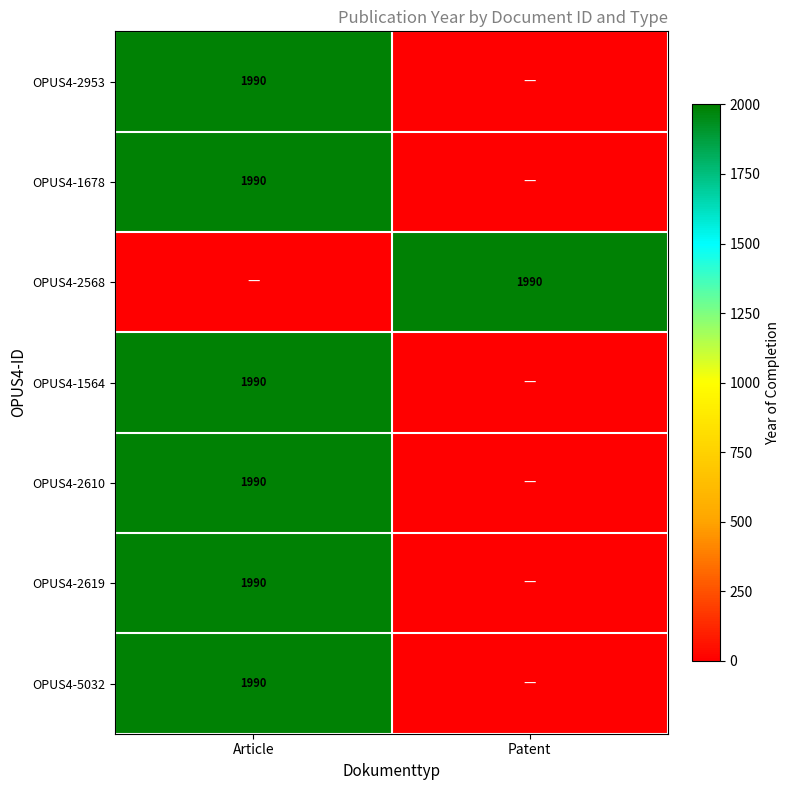

True or false: OPUS4-2953 has a value of 429 at Article.

False